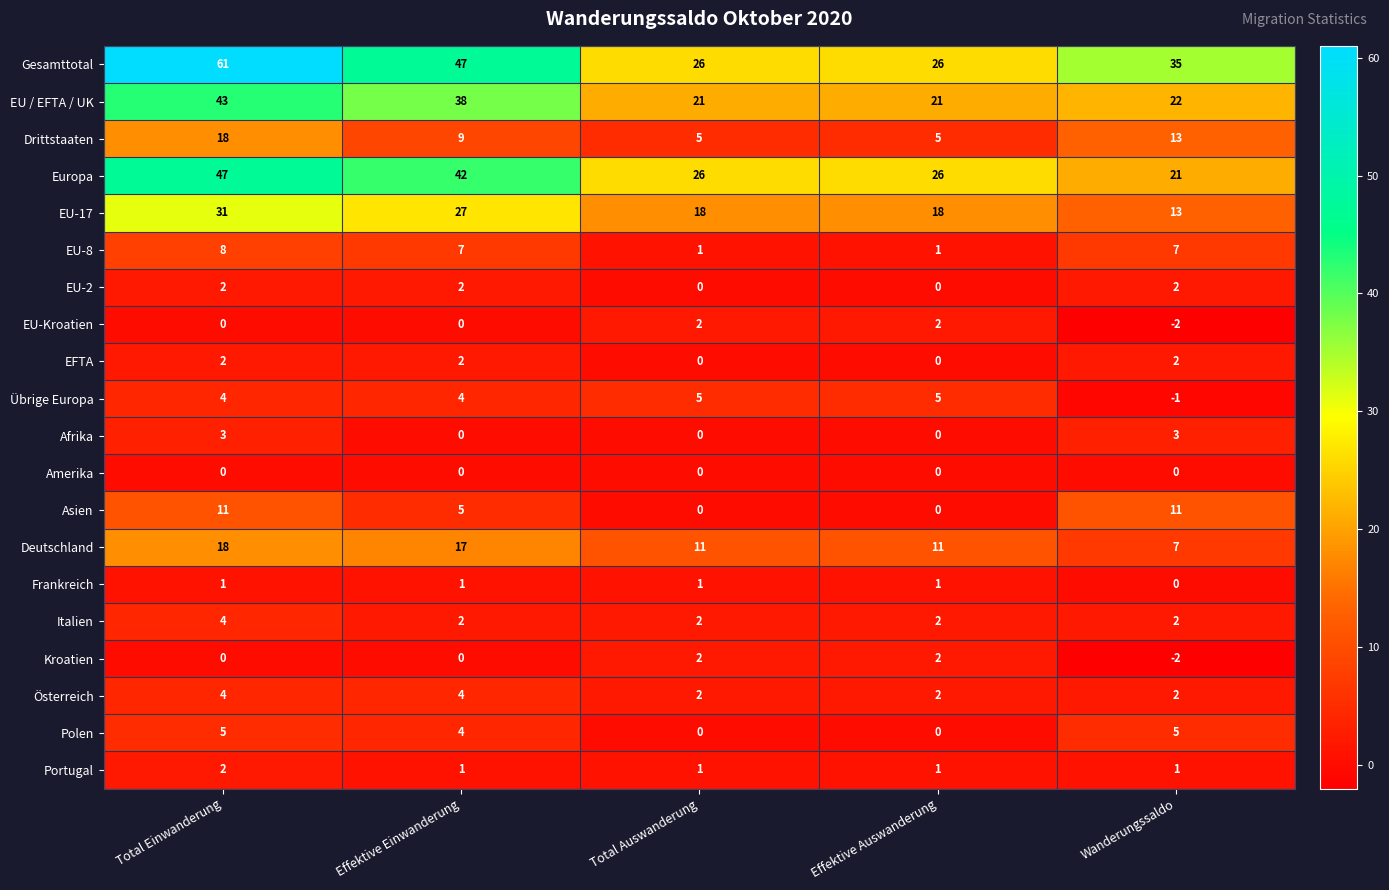

Which series has the widest spread of values?

Gesamttotal